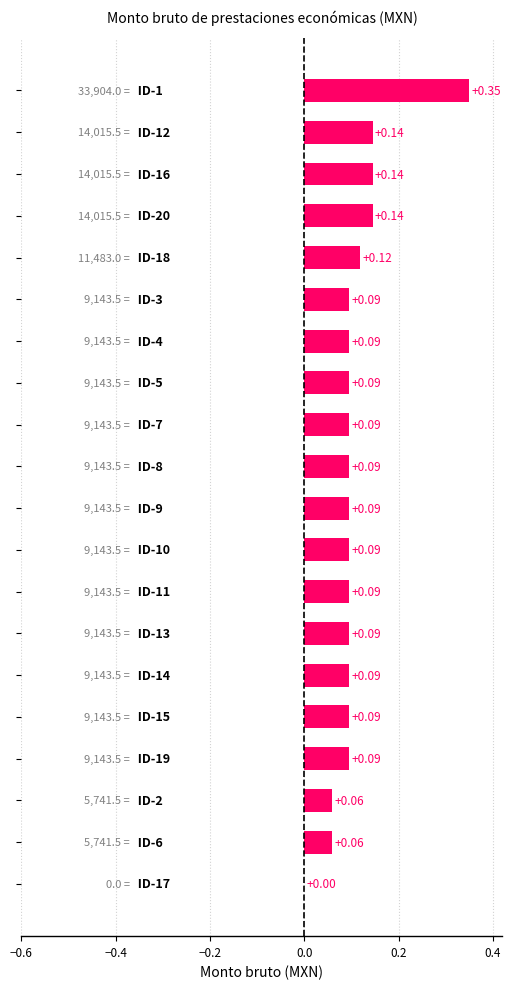

How many distinct data groups are displayed?

1